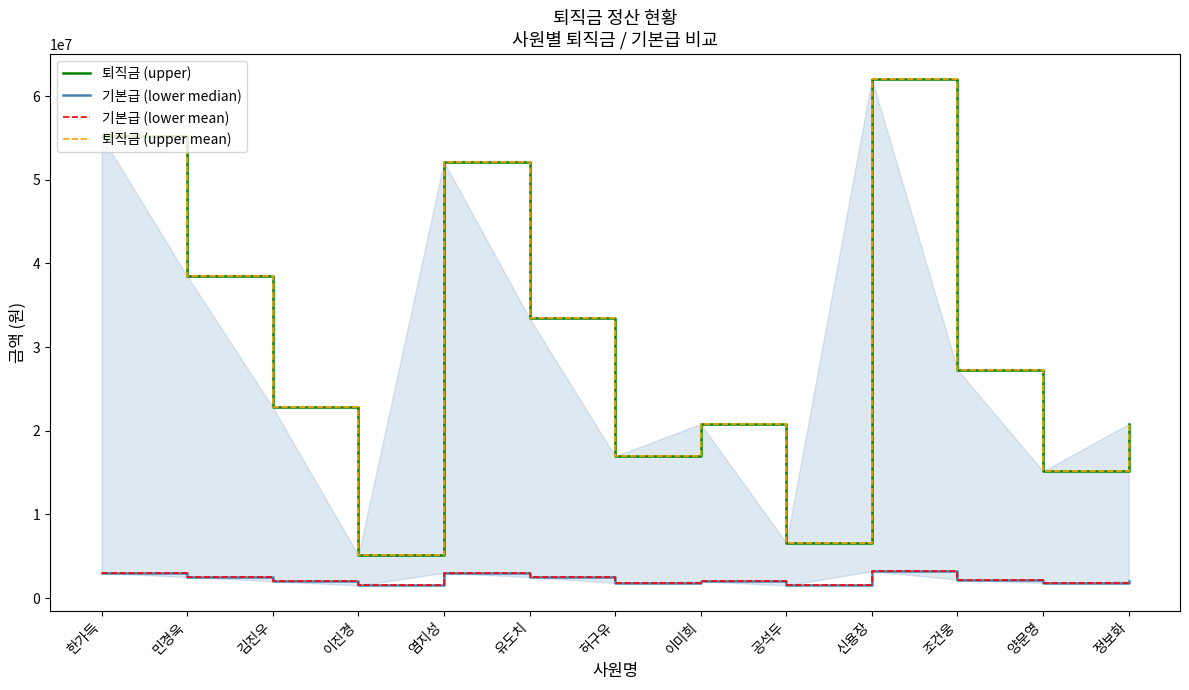

Is it true that 퇴직금 (upper mean) equals 20800000 at 이미희?

True